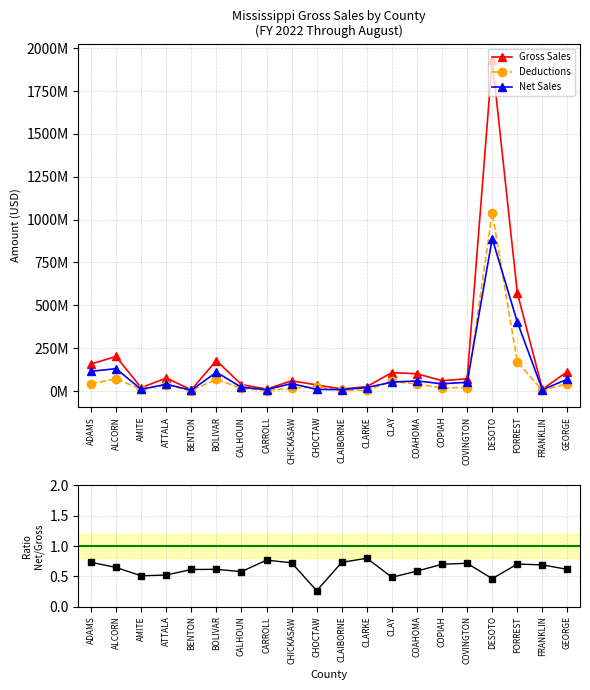

Is the value of Gross Sales at AMITE greater than the value of Net/Gross ratio at COPIAH?

Yes